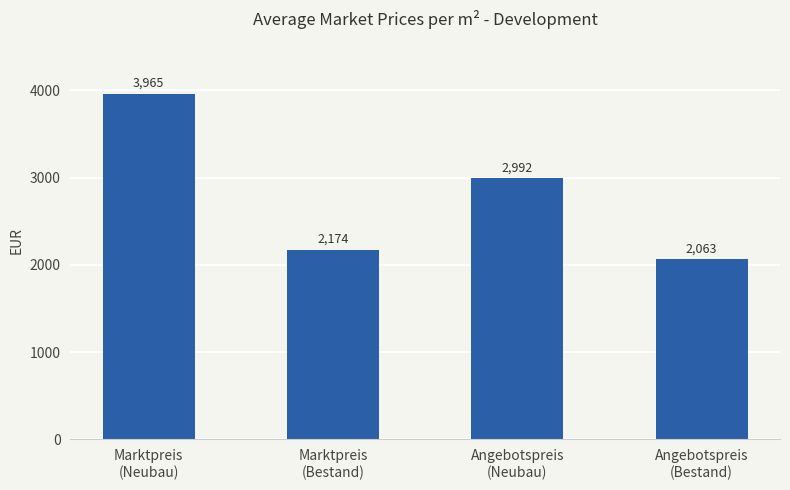

Count the number of values greater than 2991.

2